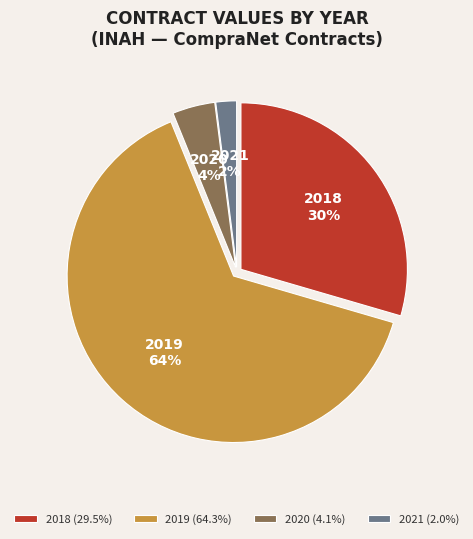

Does 2021 (2.0%) represent more than half of the total?

No